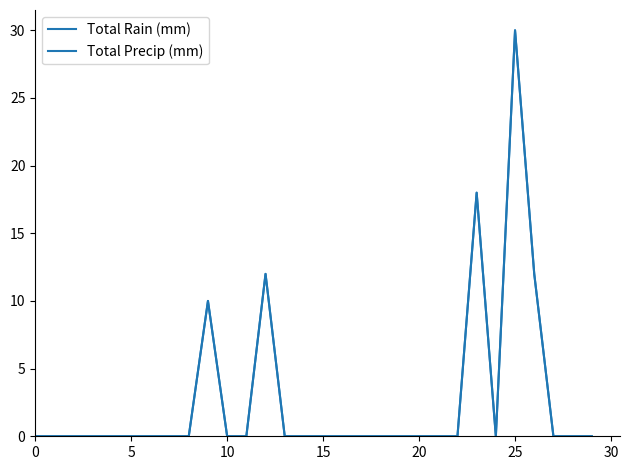

Does the chart have visible grid lines?

No